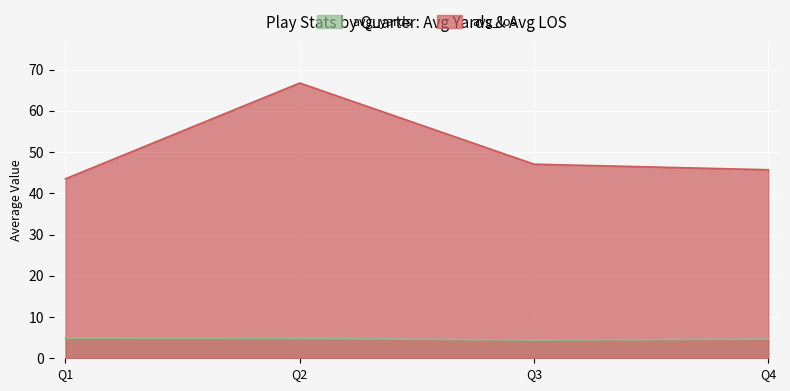

The avg_yards series shows 2.5 at Q3. True or false?

False